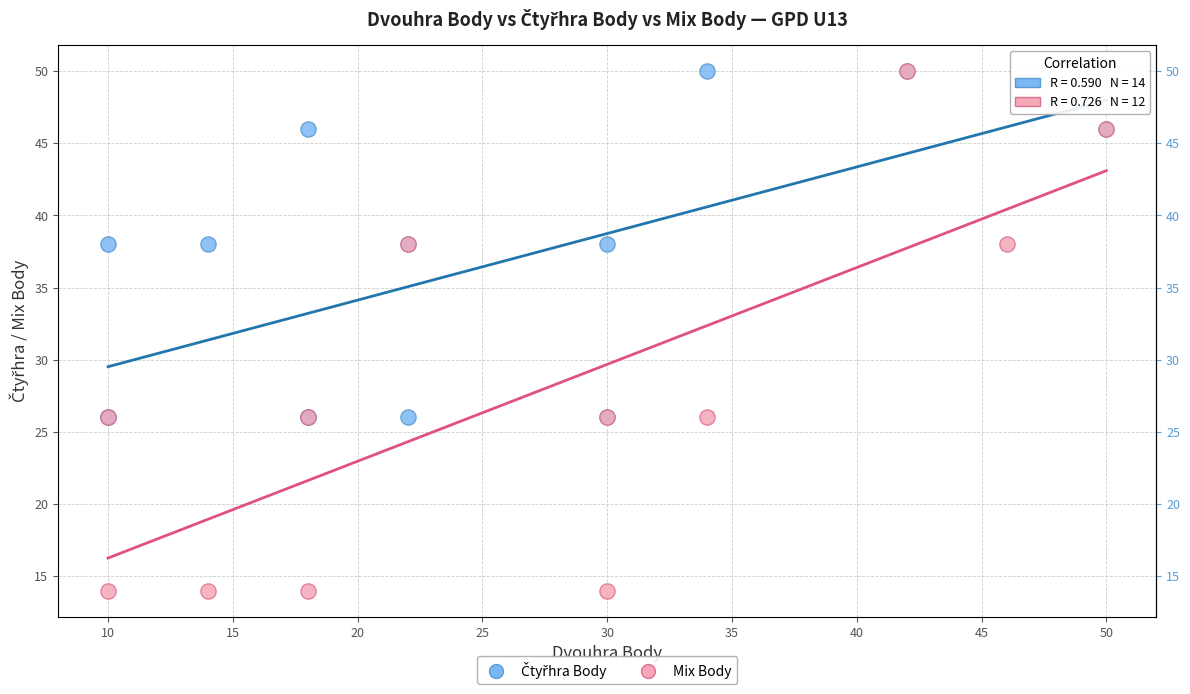

Which series has the widest spread of Y values?

Mix Body